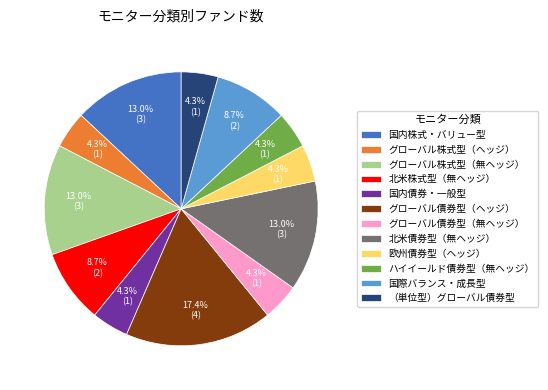

Is it true that グローバル債券型（無ヘッジ） is 12% of the pie?

False